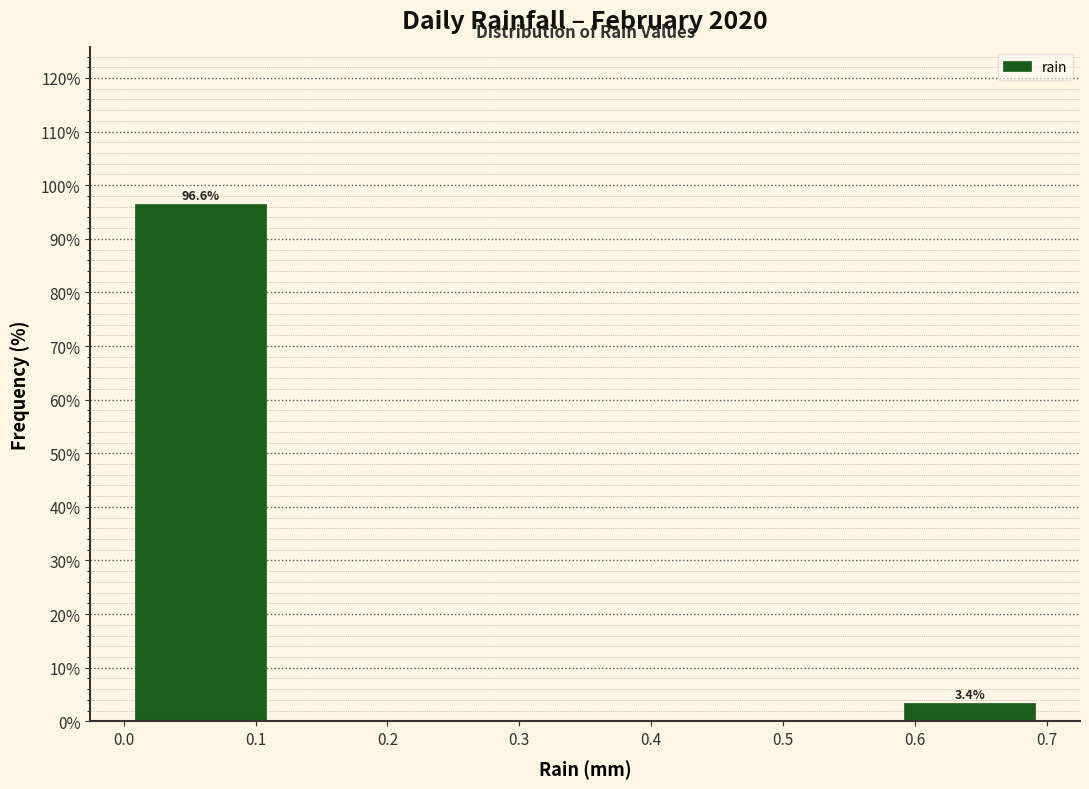

Which range on the x-axis has the tallest bar?

0.00 to 0.12